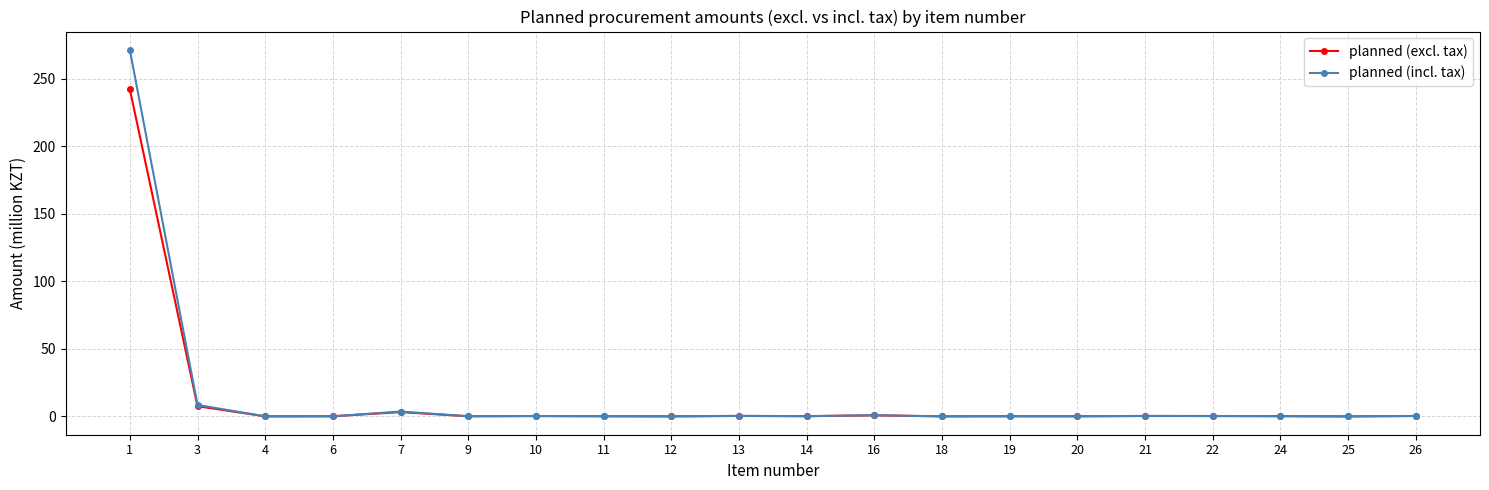

At which category is the sum across all series the highest?

1